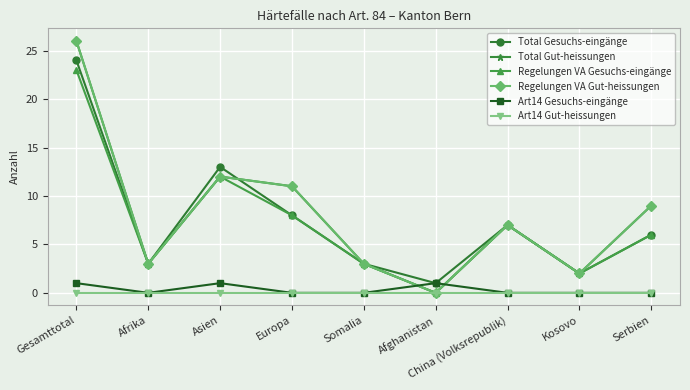

What position from the right is Afrika?

8